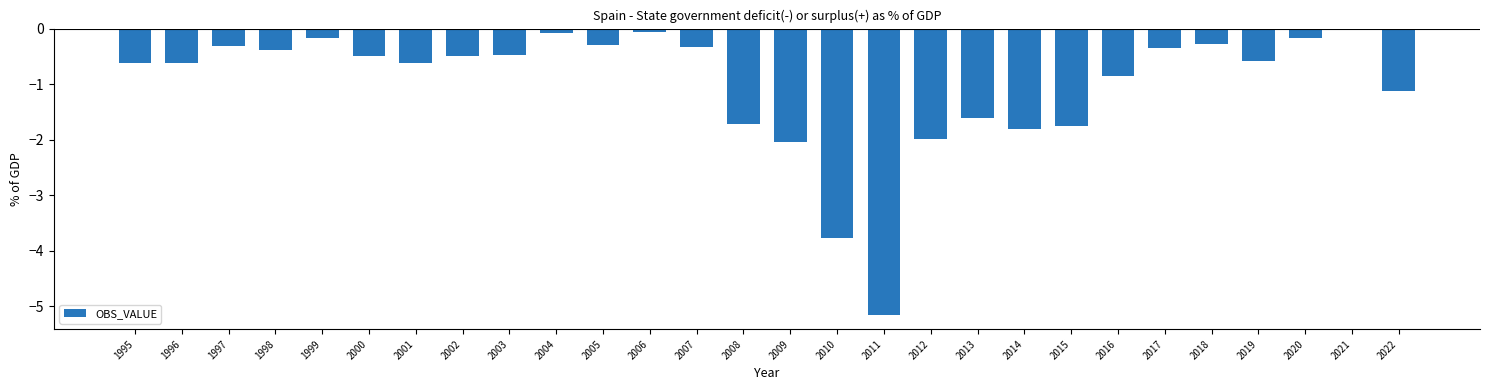

What is the difference between the second highest and second lowest values?

3.7